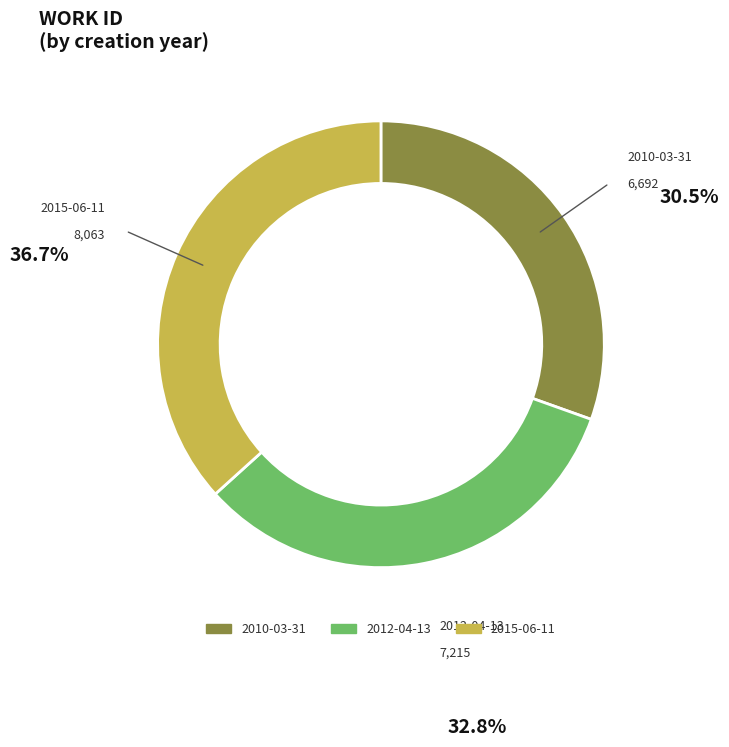

Which category has the smallest portion of the pie?

2010-03-31